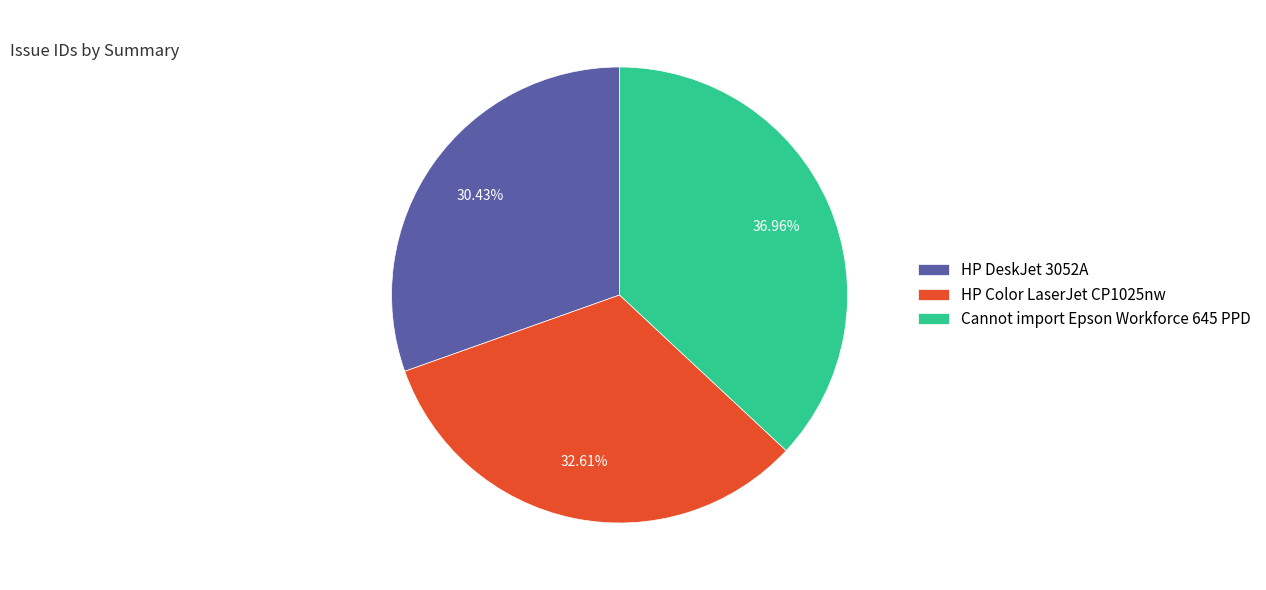

How many segments does this pie chart have?

3